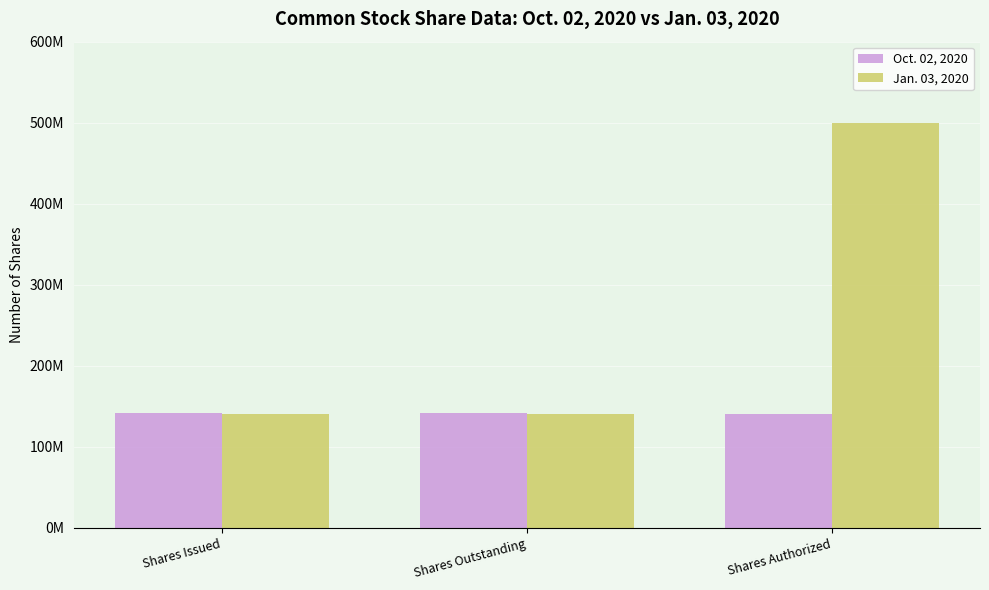

The value of Oct. 02, 2020 at Shares Issued is 142000000. True or false?

True